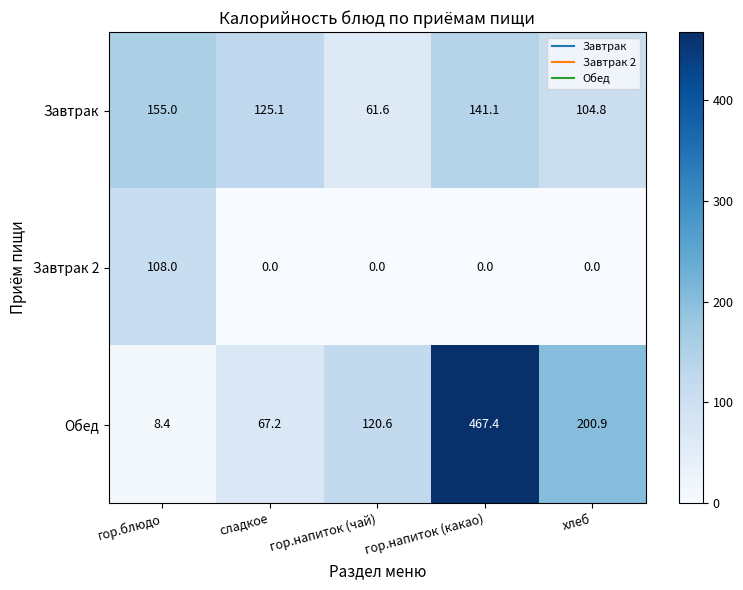

At how many categories does at least one series exceed 140?

3